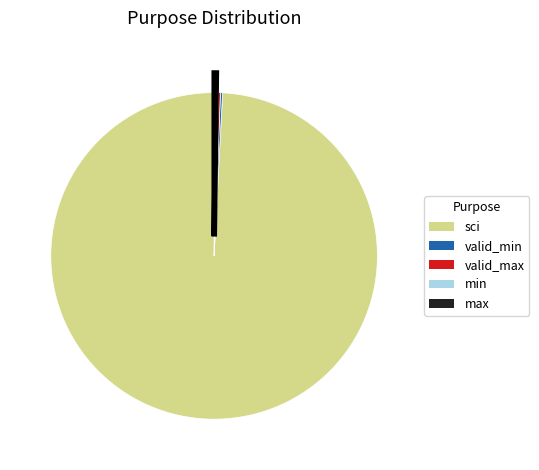

Which slice represents more than half of the pie?

sci